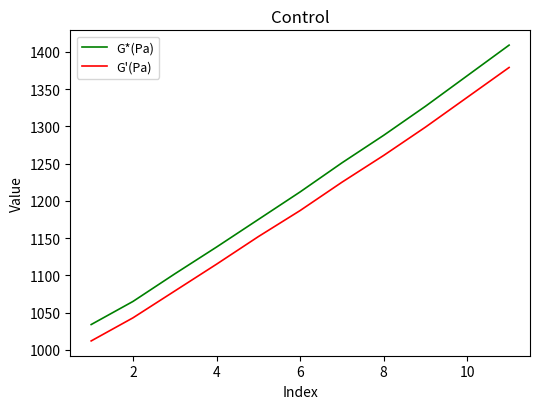

What is the difference between the maximum and minimum values in the G*(Pa) series?

375